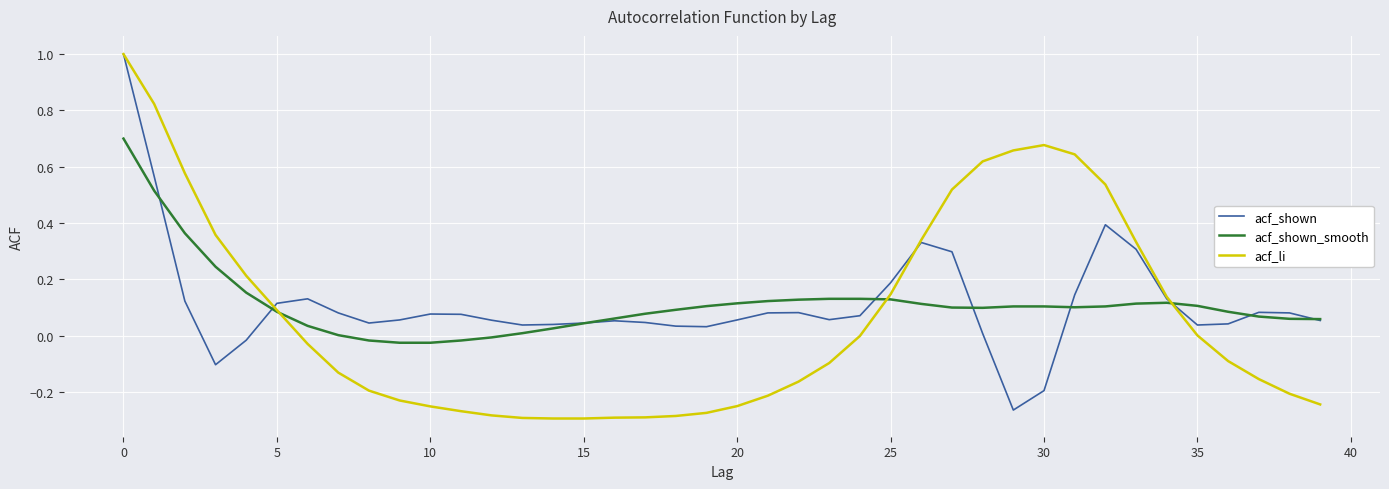

What is the maximum value shown in the chart?

1.0